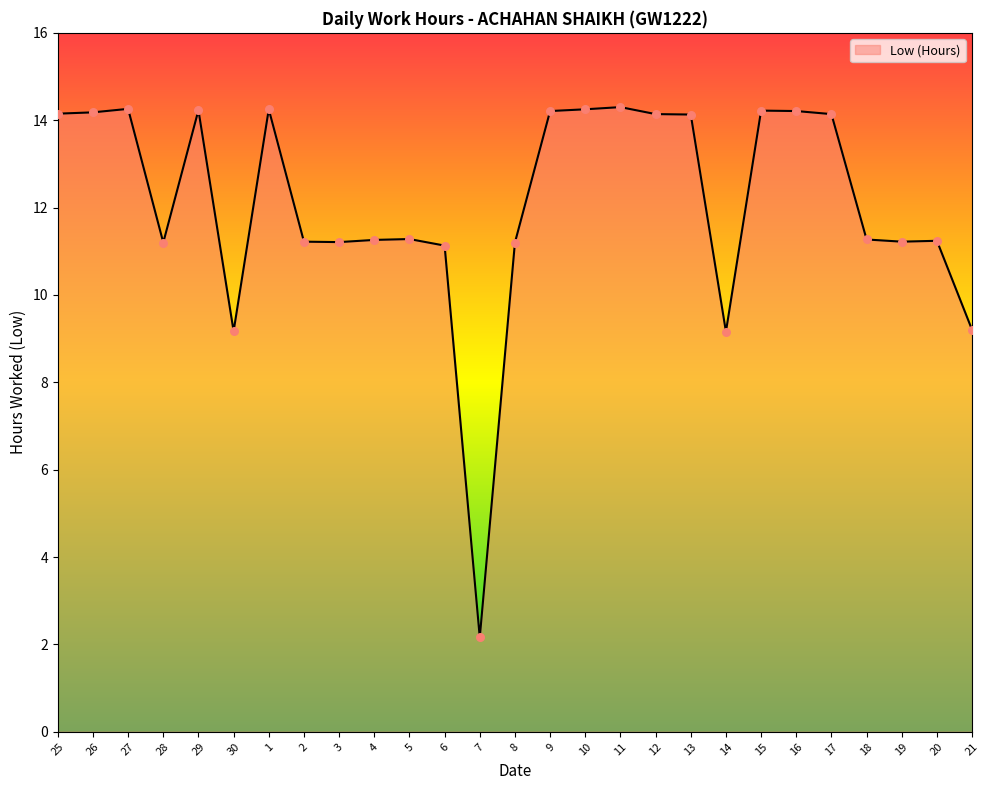

Approximately how many times larger is the value at 18 compared to 27?

0.8